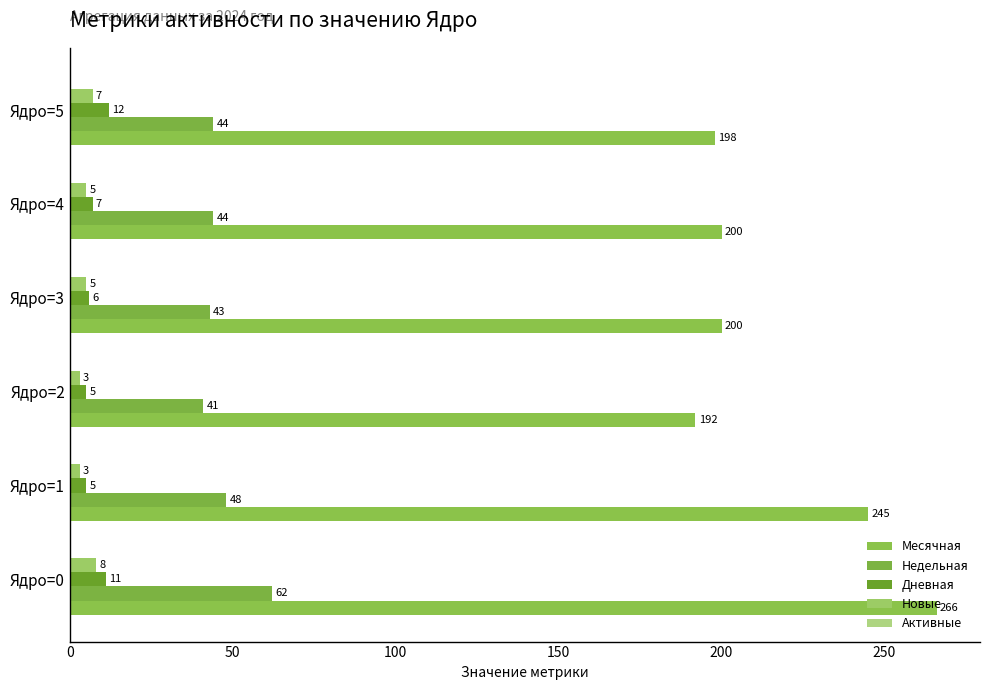

Where is Месячная nearest to the value 229?

Ядро=1